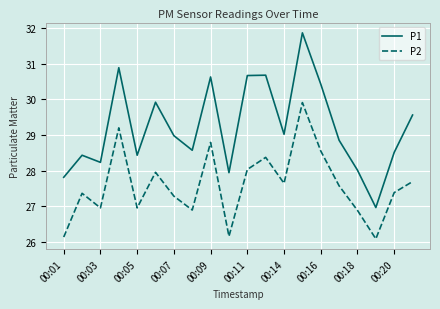

Which series has the widest spread of values?

P1